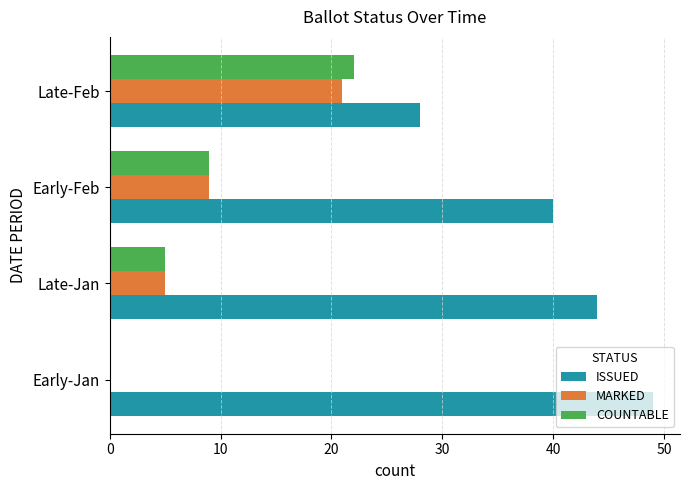

What is the sum of the MARKED values at Early-Feb and Late-Feb?

30